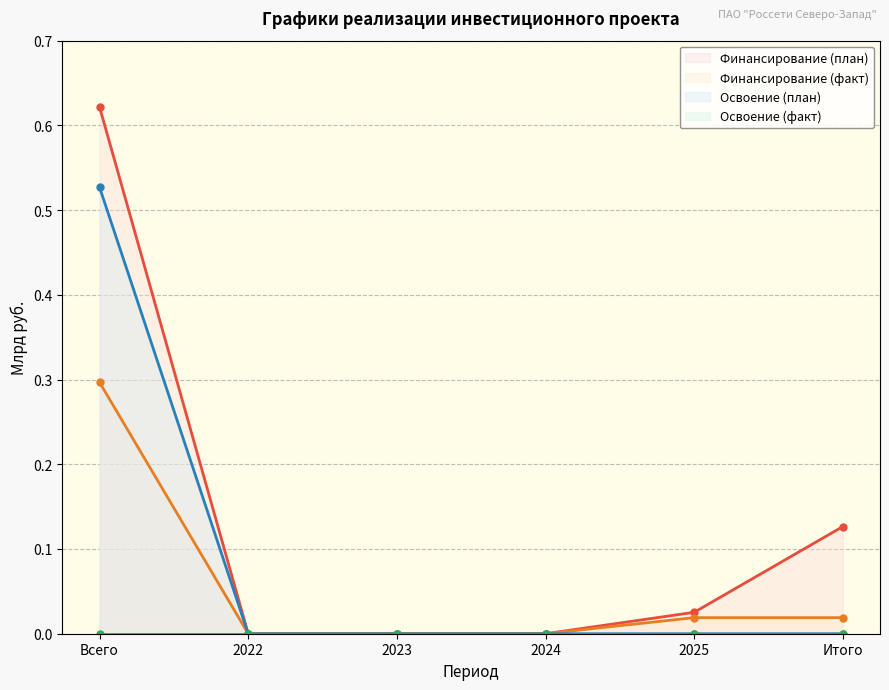

What is the sum of the Финансирование (план) values at 2022 and Всего?

0.6